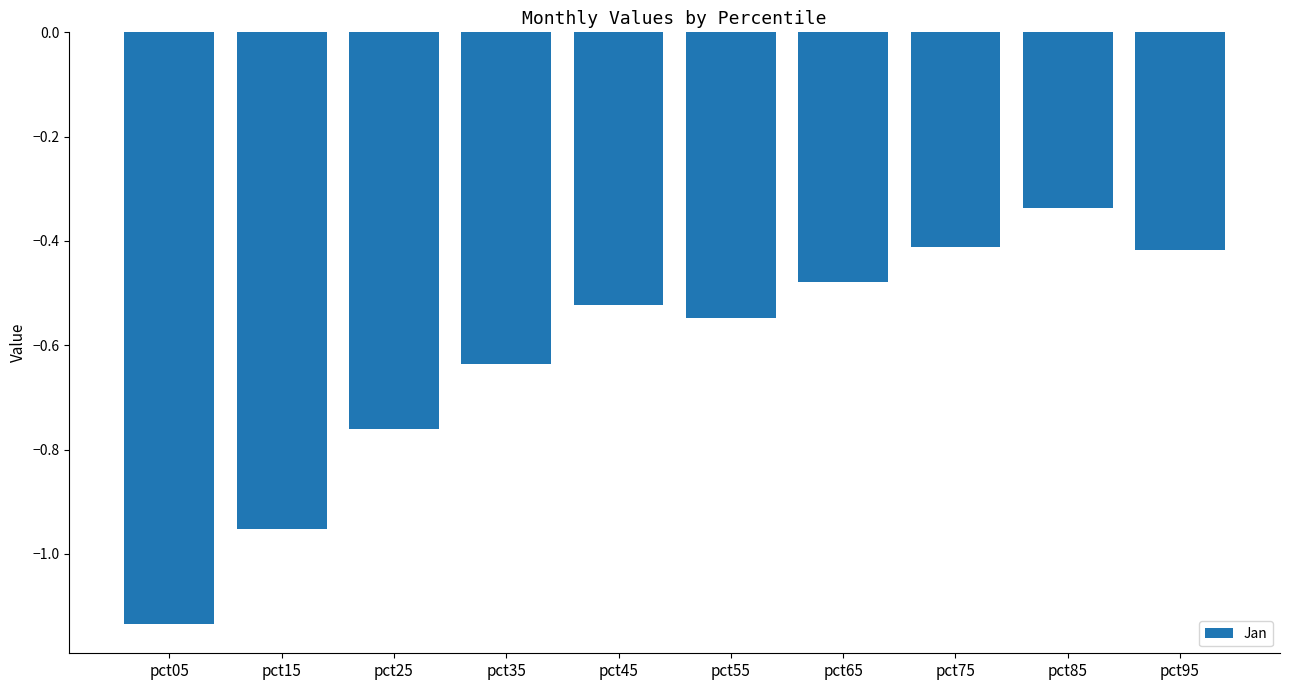

What is the difference between the values at pct75 and pct05?

0.7